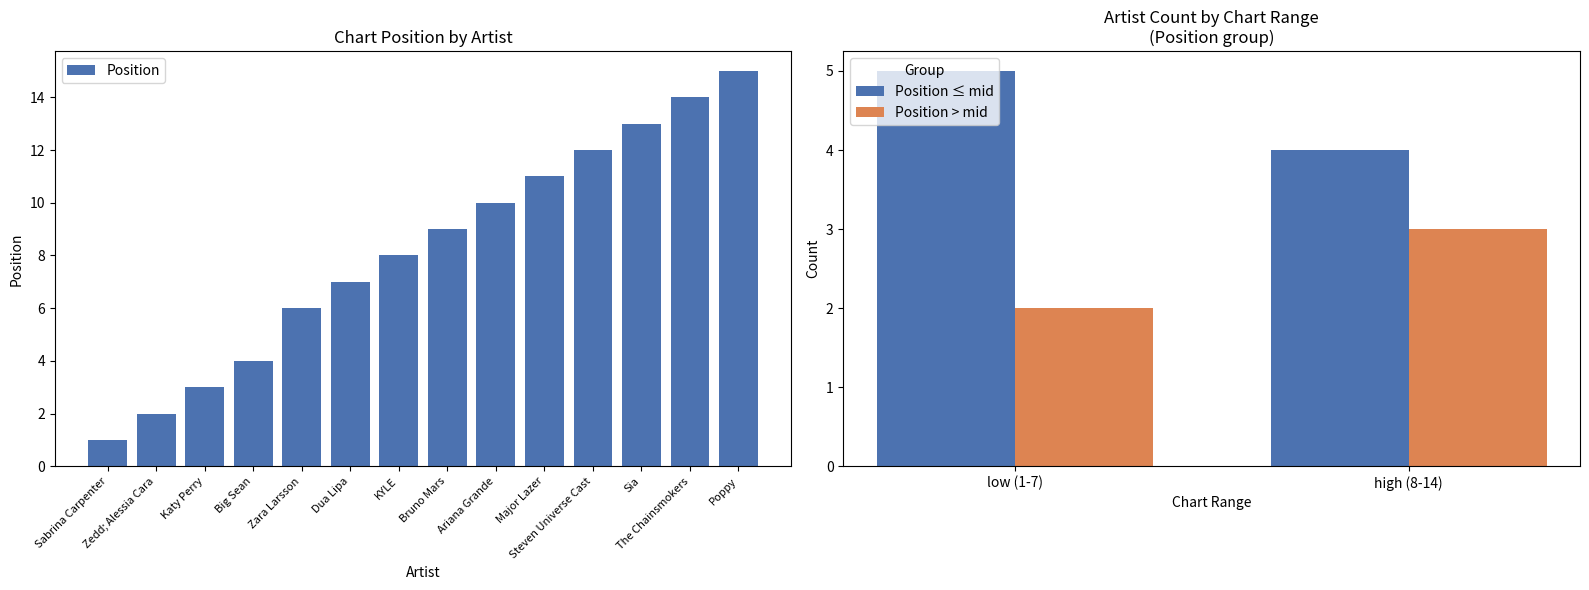

What is the smallest value displayed?

1